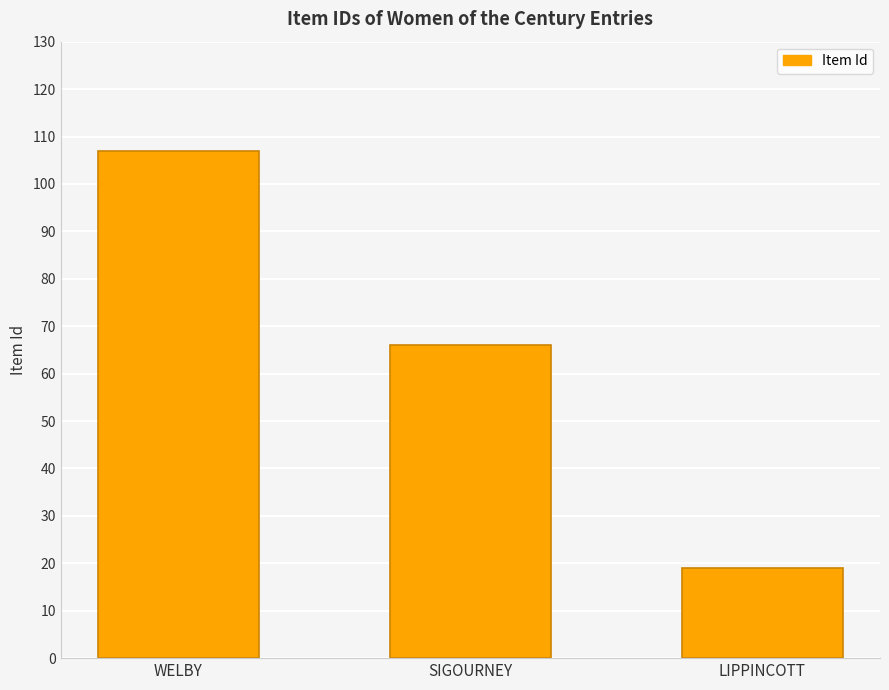

What is the difference between the values at LIPPINCOTT and SIGOURNEY?

47